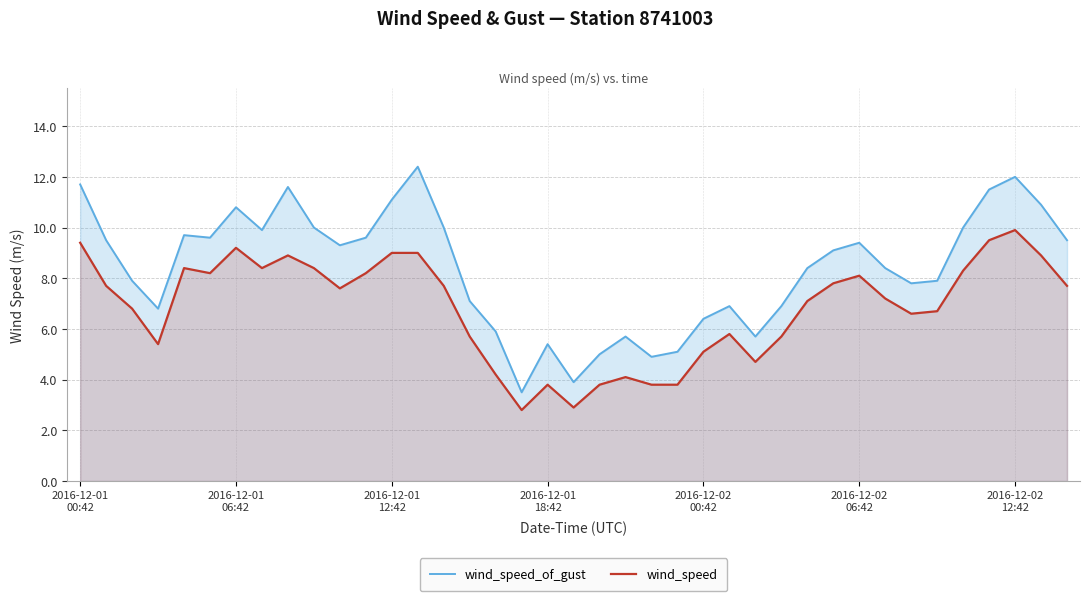

List the series in order of their overall mean, lowest first.

wind_speed, wind_speed_of_gust